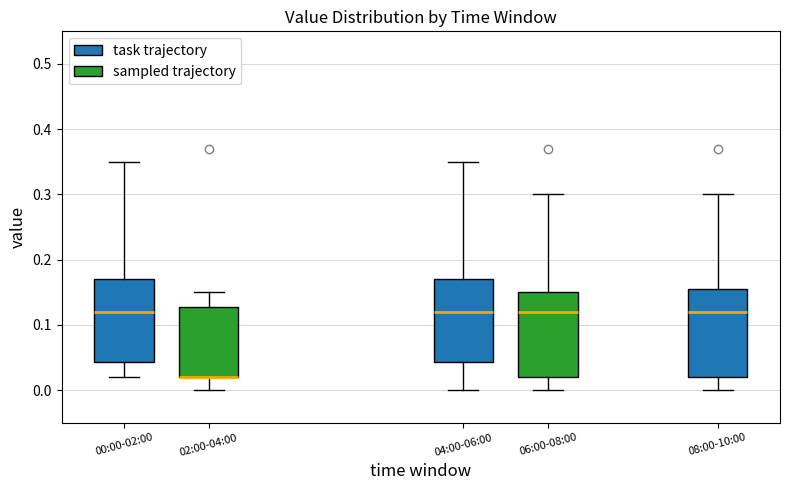

Reading left to right, transcribe this box plot: for each box, give where its median line is, the range the box spans, and where its two whiskers end, as read against the y-axis. The values are not printed on the chart, so give them approximately, as read against the axis.

00:00-02:00: median 0.12, box 0.04 to 0.17, whiskers 0.02 to 0.35
02:00-04:00: median 0.02 (drawn on the box's lower edge), box 0.02 to 0.13, whiskers 0.00 to 0.15
04:00-06:00: median 0.12, box 0.04 to 0.17, whiskers 0.00 to 0.35
06:00-08:00: median 0.12, box 0.02 to 0.15, whiskers 0.00 to 0.30
08:00-10:00: median 0.12, box 0.02 to 0.16, whiskers 0.00 to 0.30